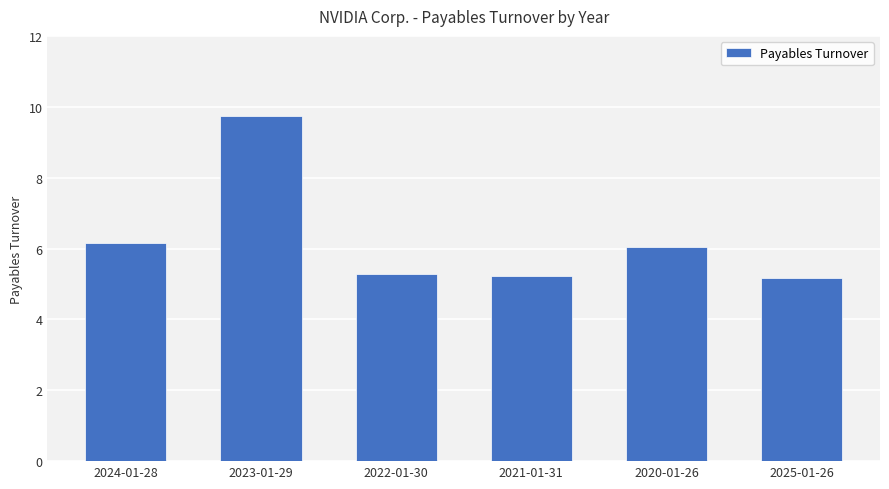

Between 2020-01-26 and 2021-01-31, which is larger?

2020-01-26